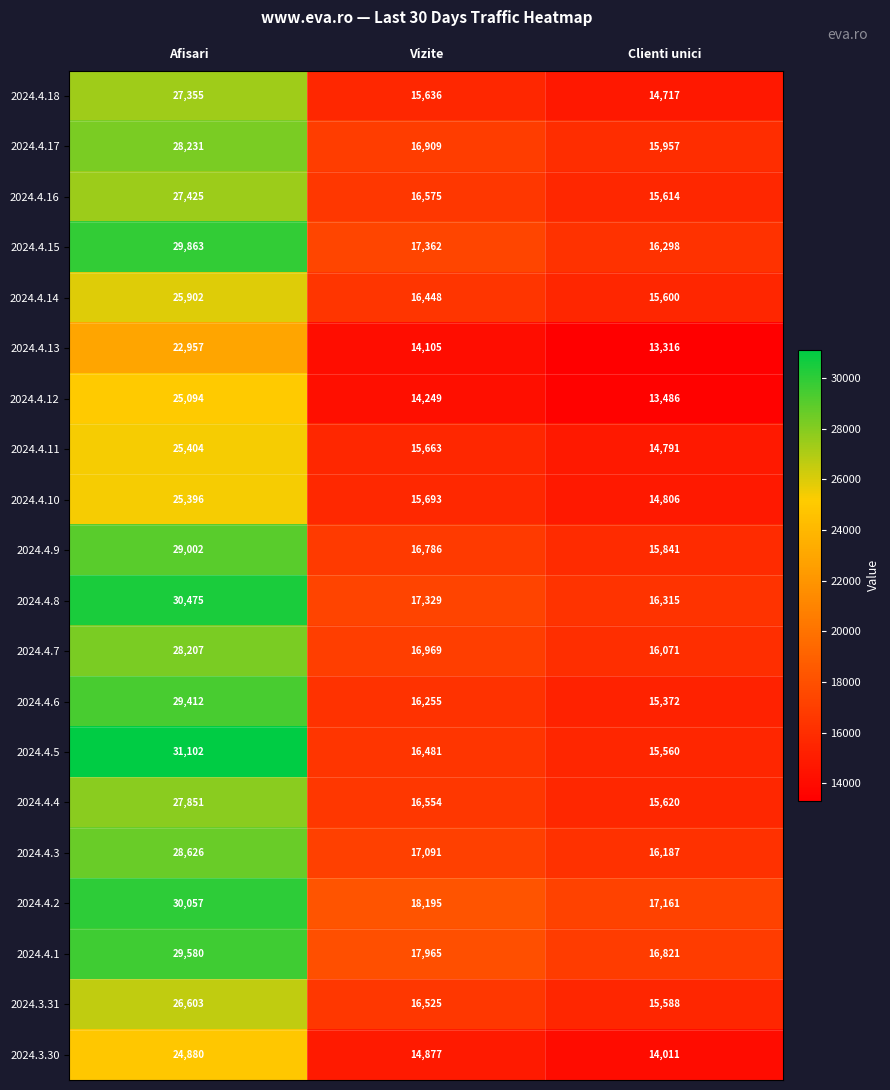

What is the difference between the highest and lowest values at Clienti unici?

3845